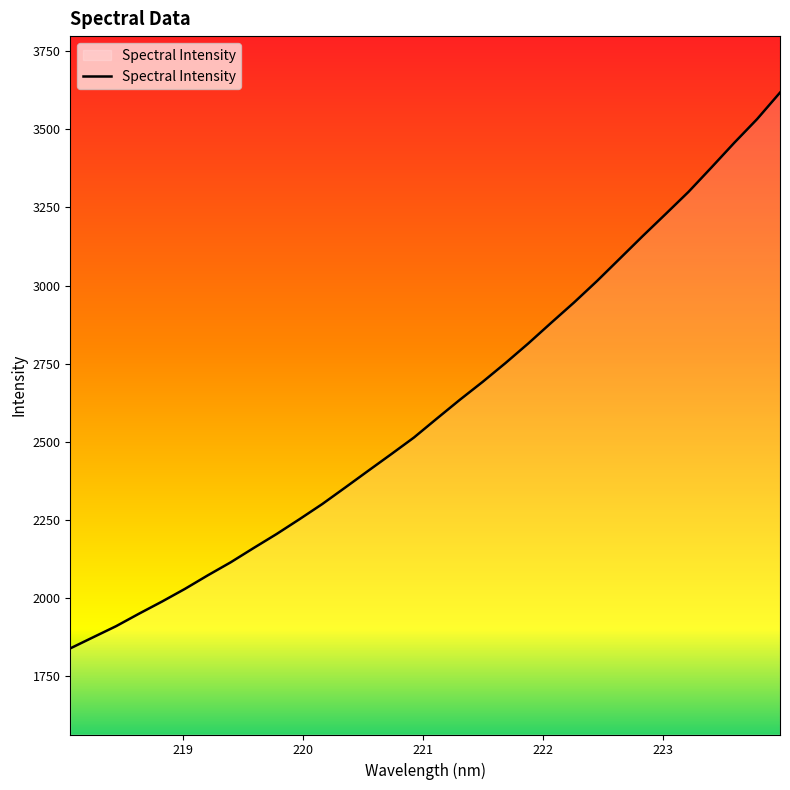

What is the difference between the maximum and minimum values?

1779.5